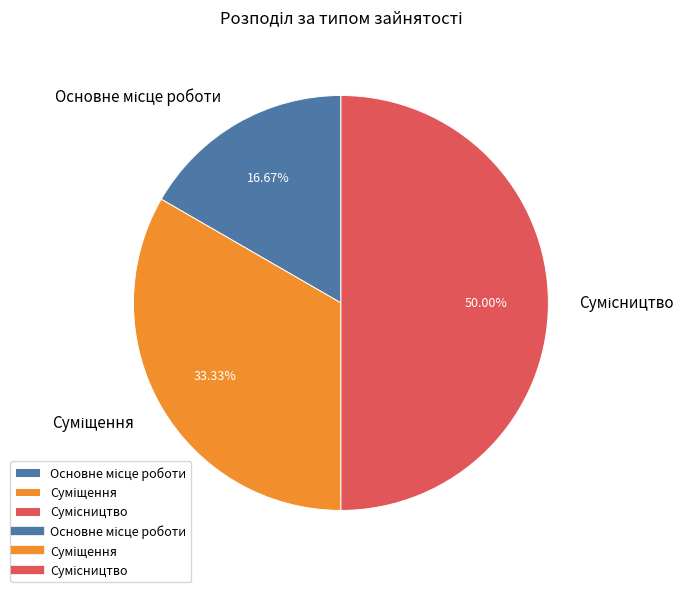

Which slice is the largest?

Сумісництво